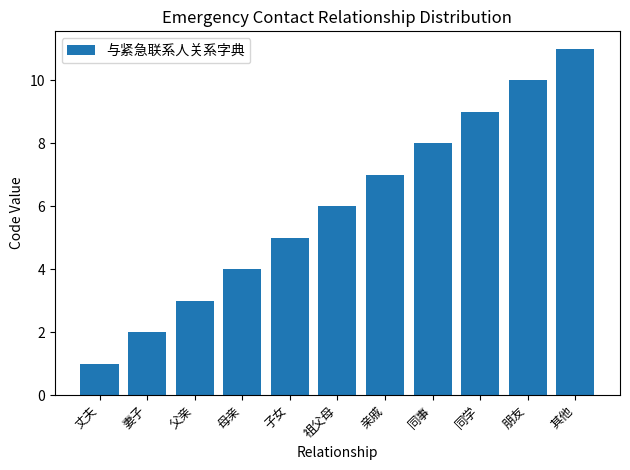

Count the number of categories in the chart.

11